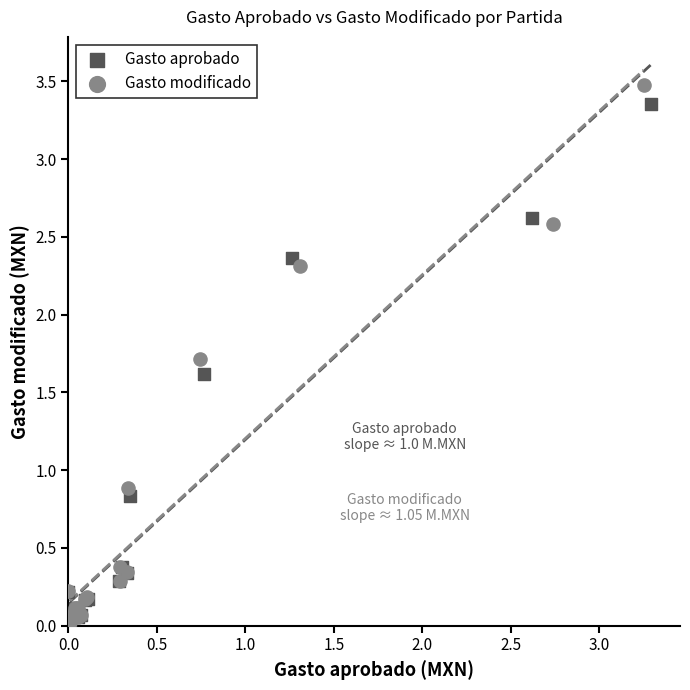

Which series has the widest spread of Y values?

Gasto modificado